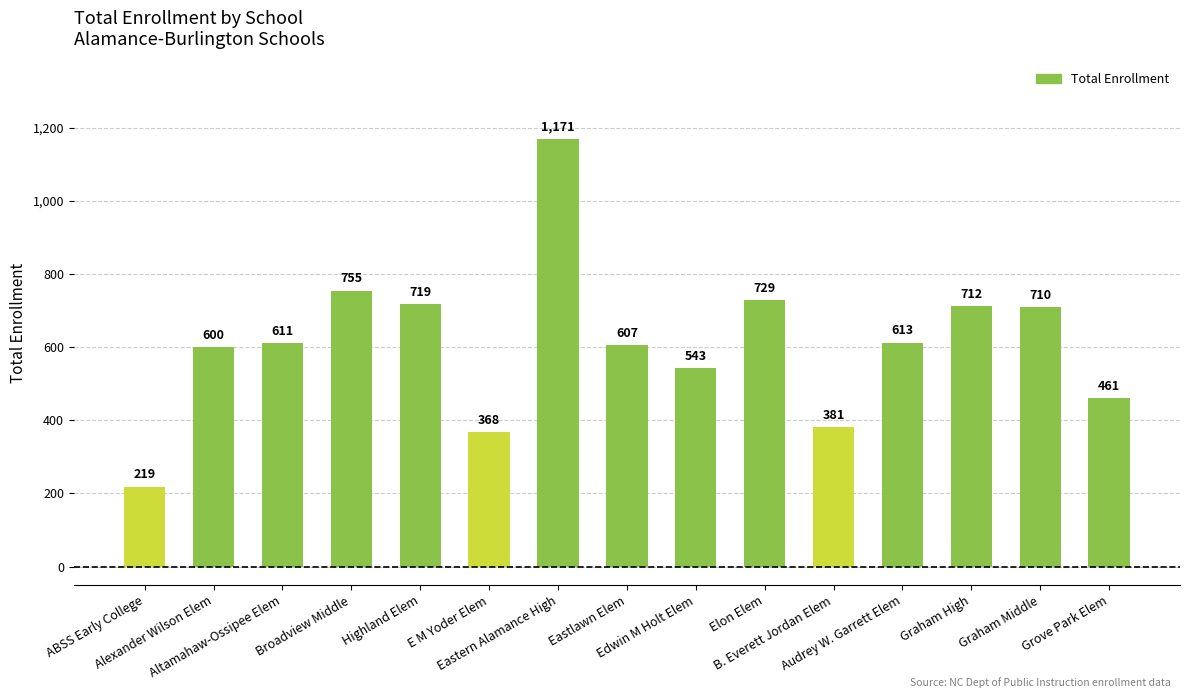

Reading right to left, transcribe all the data shown in this chart.

Grove Park Elem=461	Graham Middle=710	Graham High=712	Audrey W. Garrett Elem=613	B. Everett Jordan Elem=381	Elon Elem=729	Edwin M Holt Elem=543	Eastlawn Elem=607	Eastern Alamance High=1171	E M Yoder Elem=368	Highland Elem=719	Broadview Middle=755	Altamahaw-Ossipee Elem=611	Alexander Wilson Elem=600	ABSS Early College=219